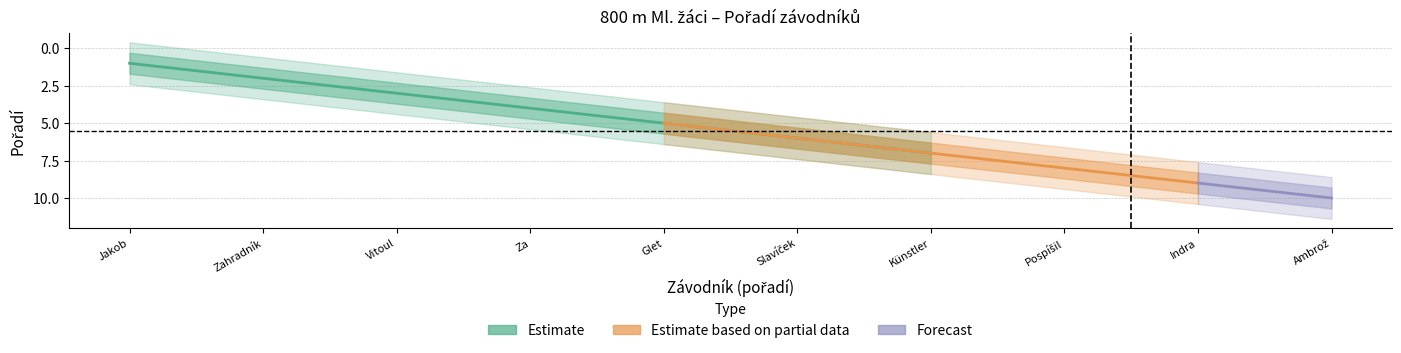

Reading left to right, list all the values displayed in this chart.

1	2	3	4	5	6	7	8	9	10